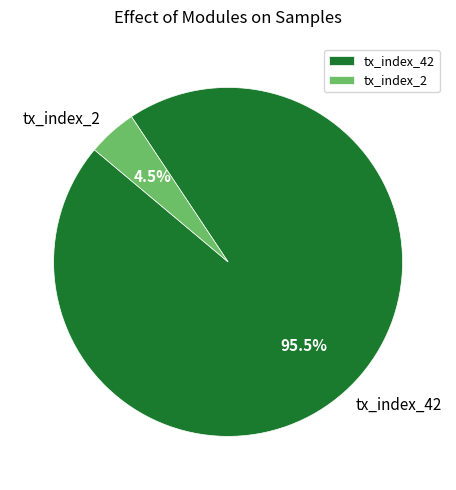

Which category has the smallest portion of the pie?

tx_index_2